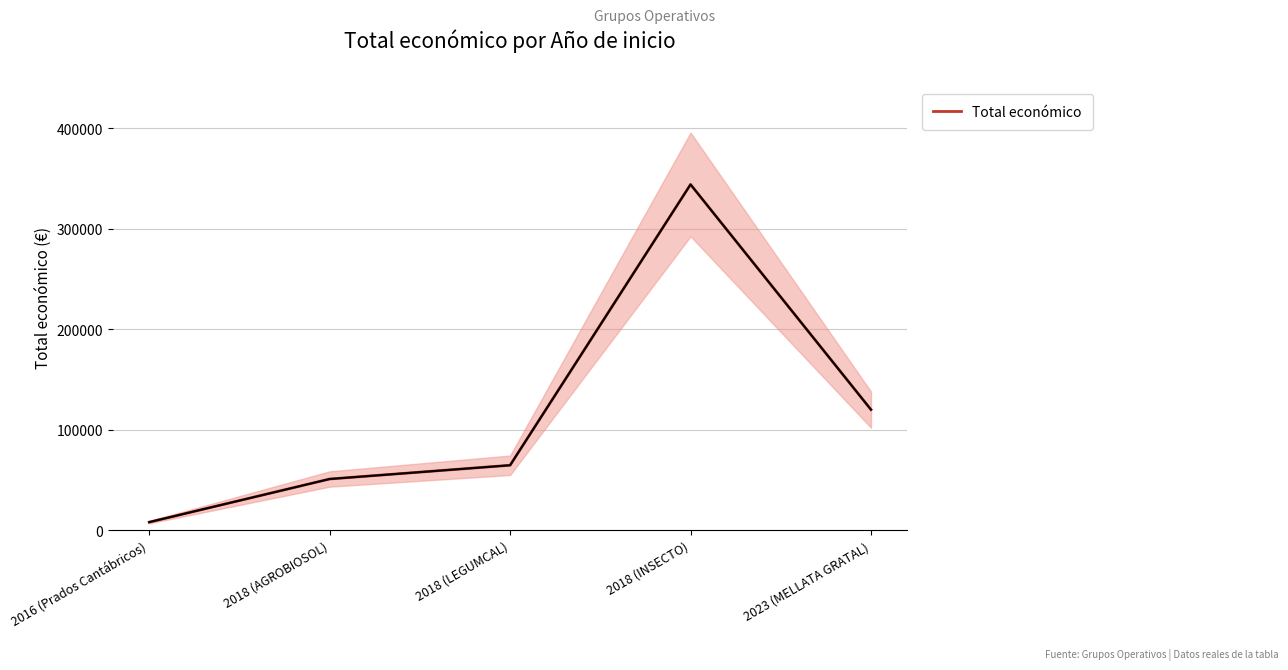

What is the average value?

117556